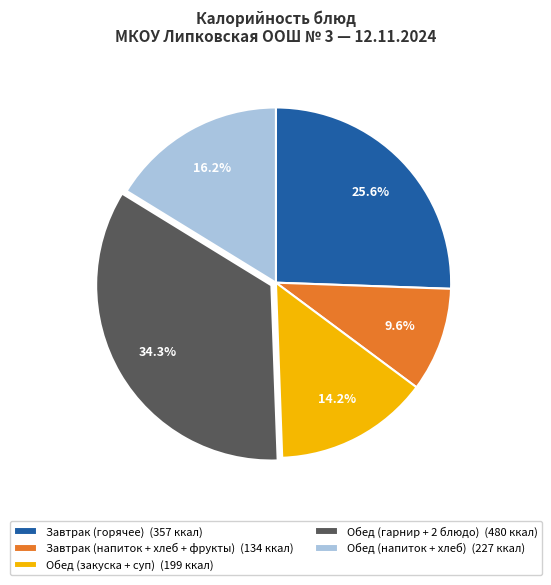

Does any single category account for the majority?

No